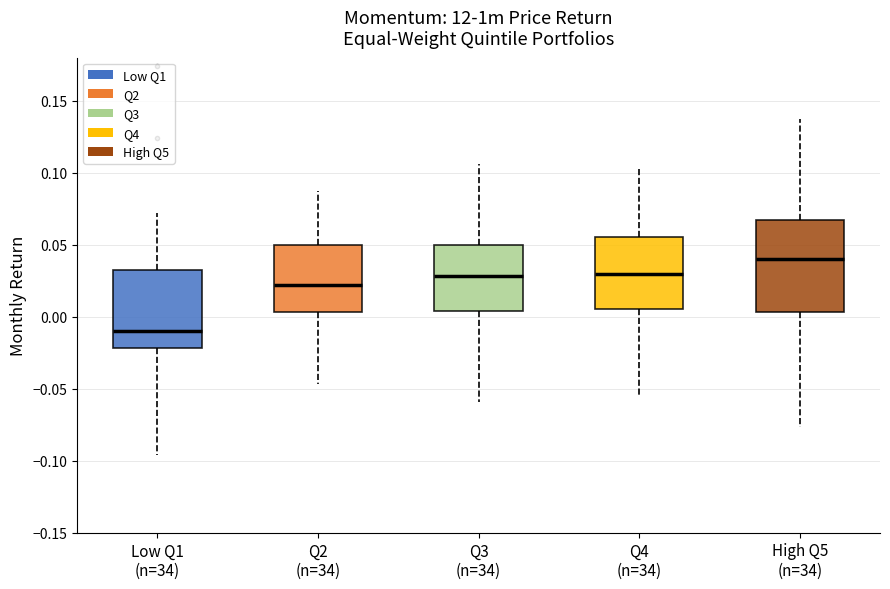

Which box is the tallest, from its lower edge to its upper edge?

High Q5 (n=34)